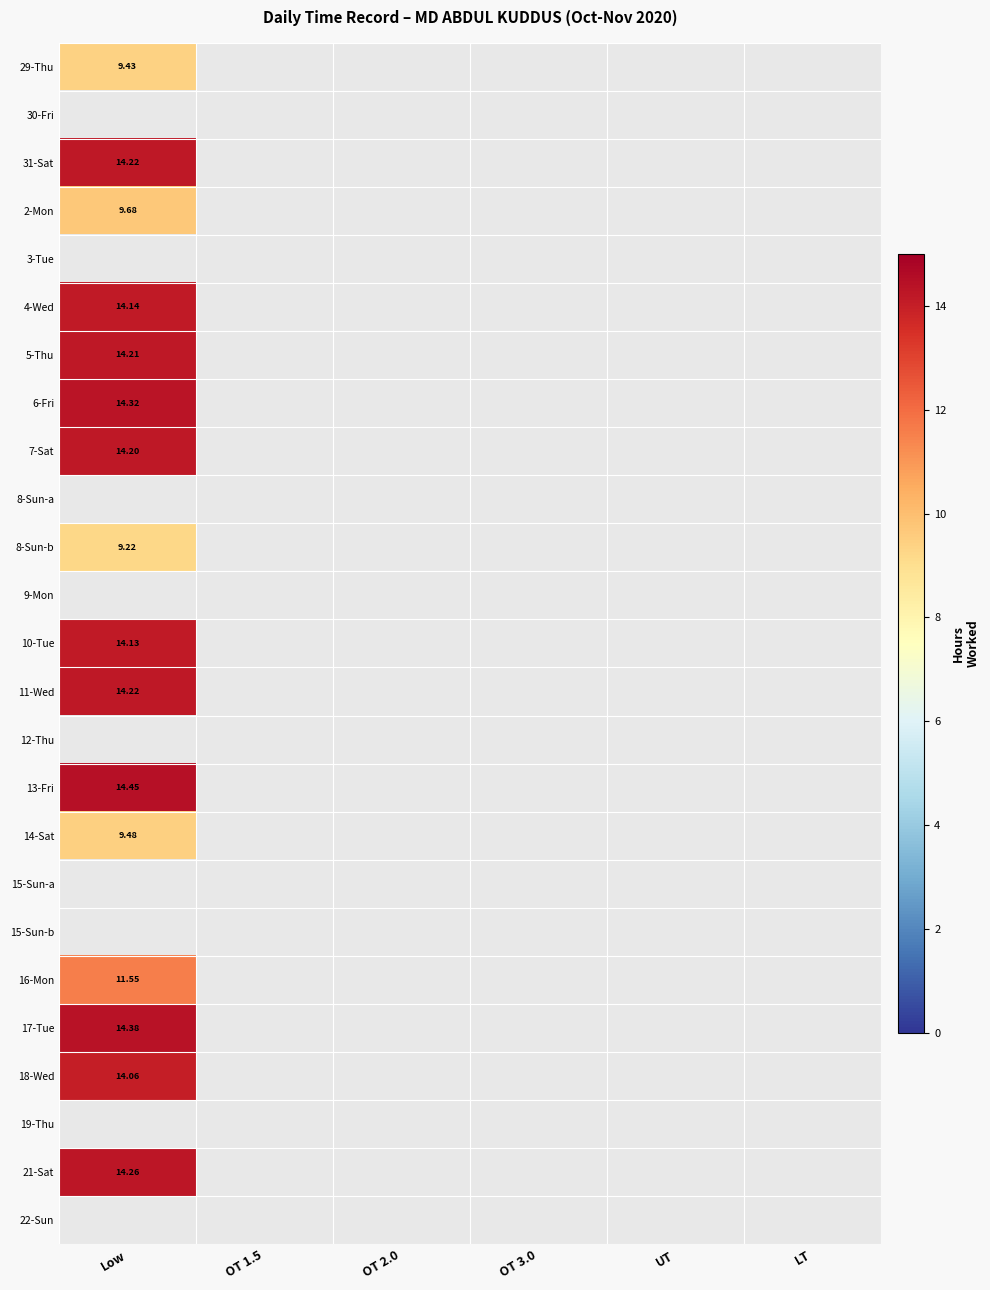

The 29-Thu series shows 9.4 at Low. True or false?

True